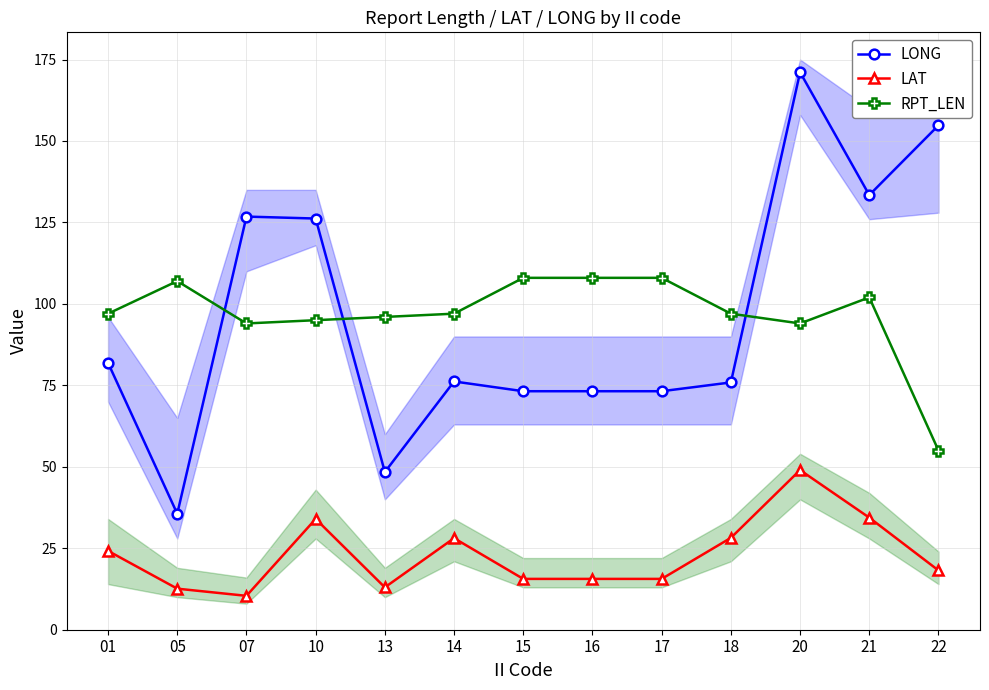

Is it true that LAT equals 8.0 at 13?

False